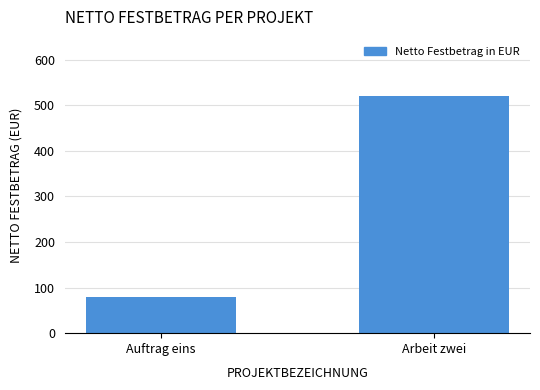

Reading left to right, extract all data points from this chart.

Auftrag eins=80	Arbeit zwei=520